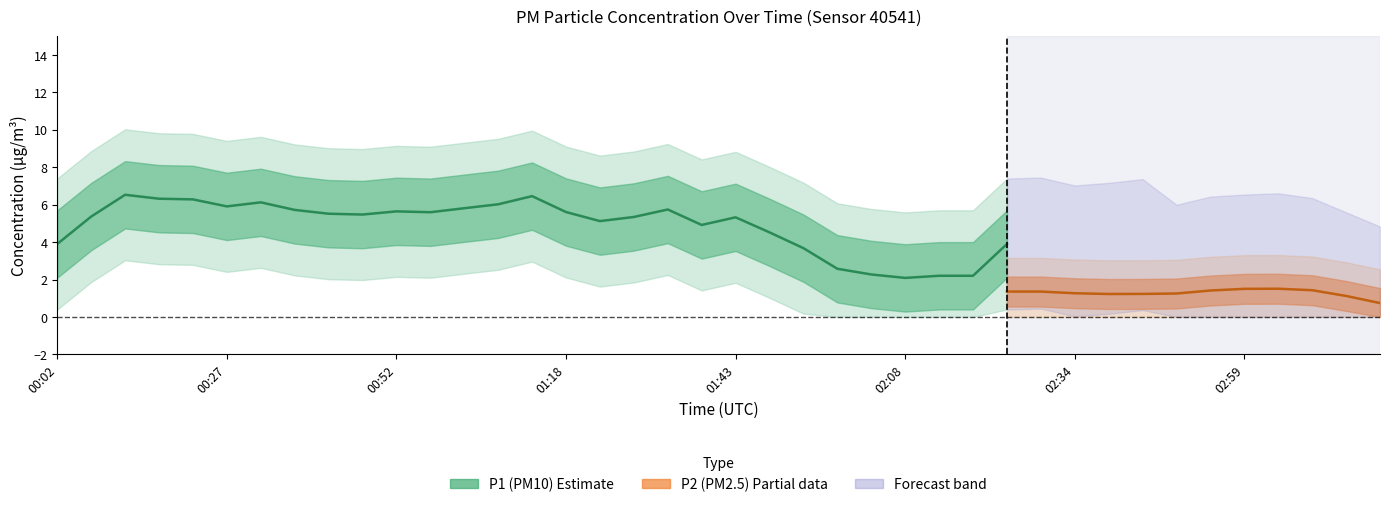

At how many categories does at least one series exceed 1?

40